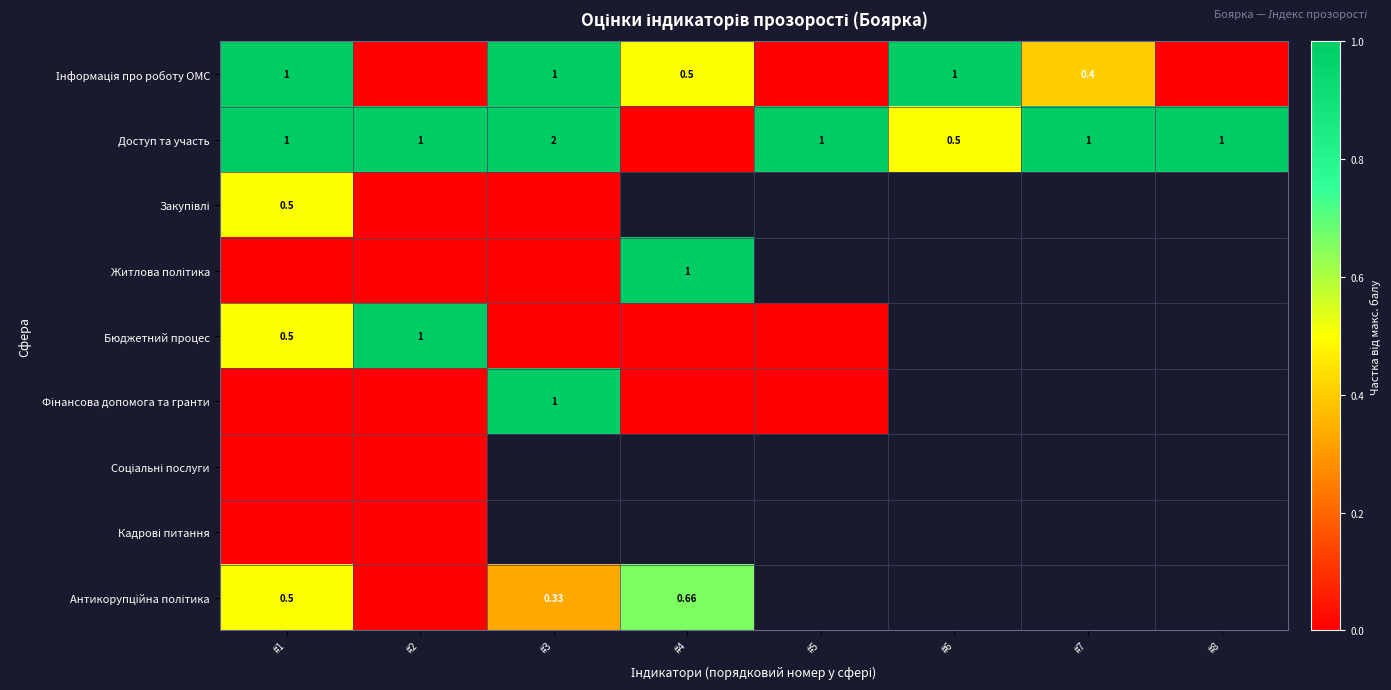

At which label is Закупівлі closest to 0?

#2